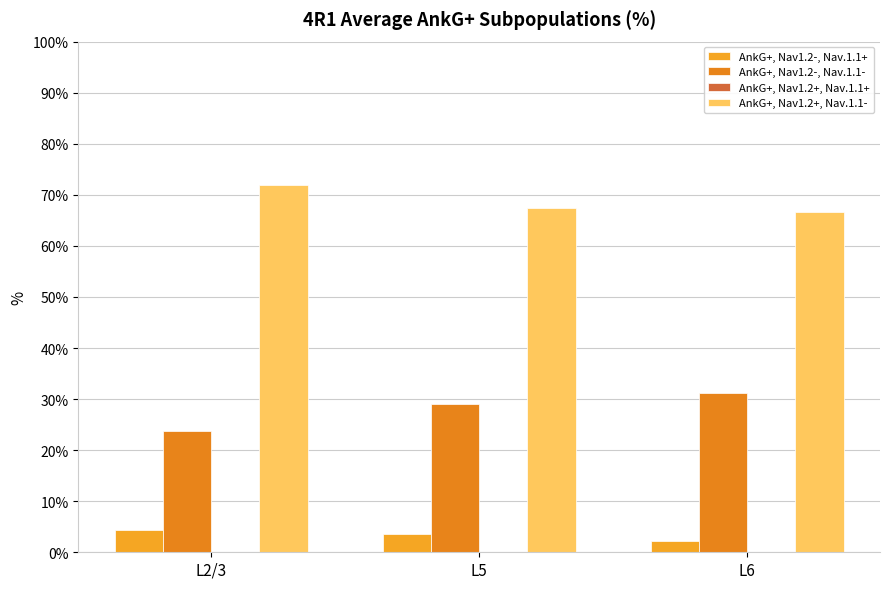

Which category has the highest value in the AnkG+, Nav1.2-, Nav.1.1+ series?

L2/3